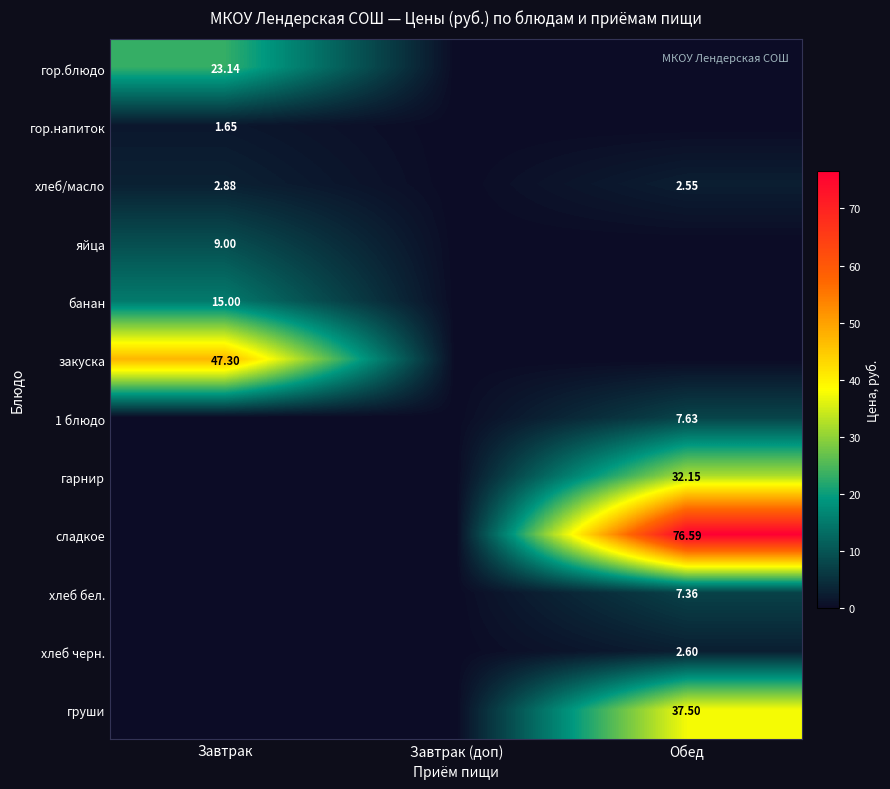

At how many categories does at least one series exceed 64?

1